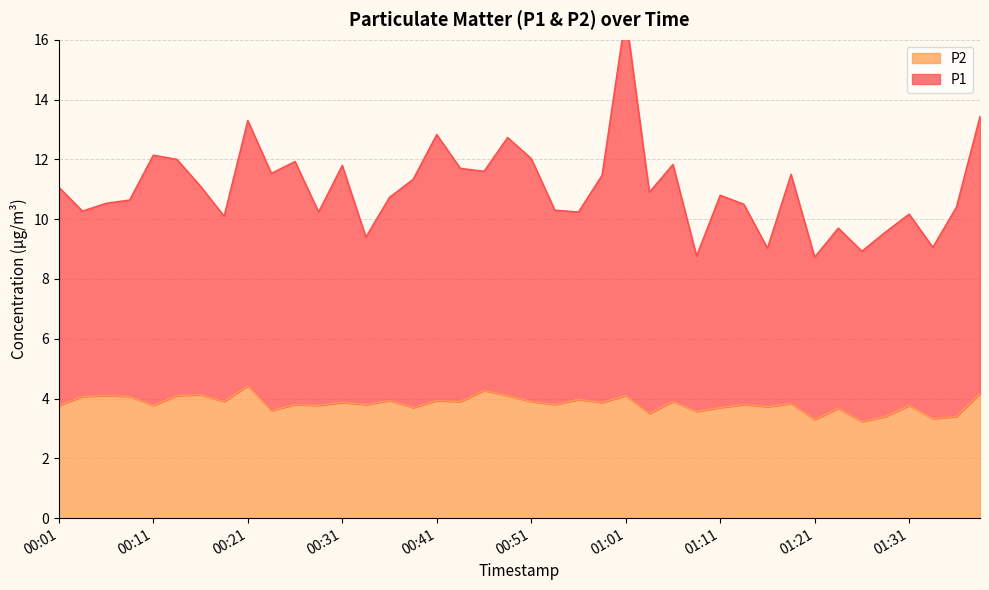

Rank the series by their maximum value, from highest to lowest.

P1, P2